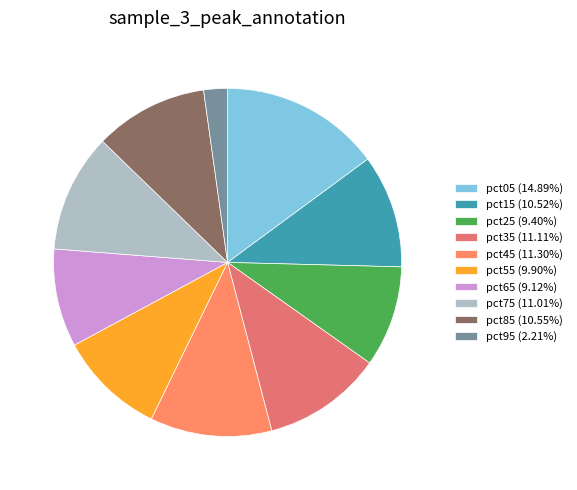

Does pct45 account for over 50% of the chart?

No